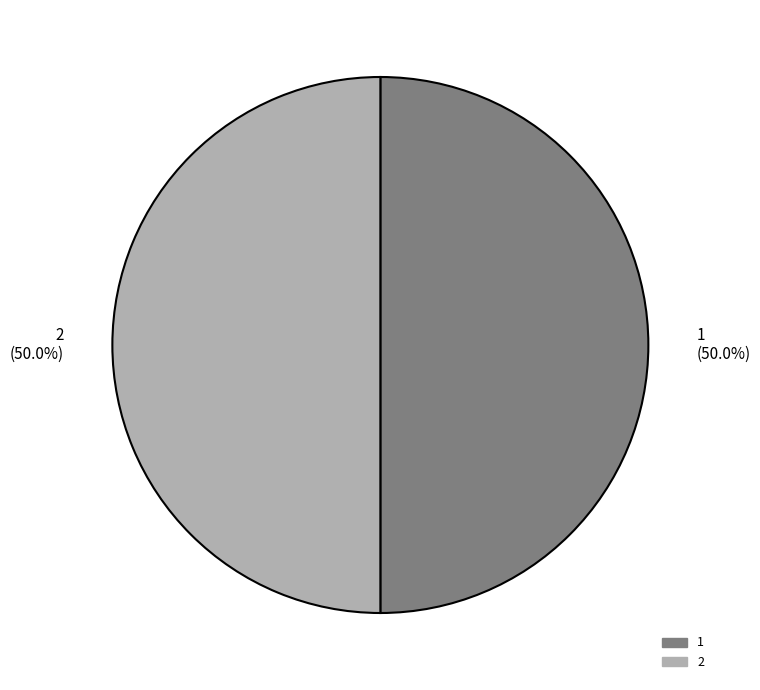

To the nearest percent, what percentage of the pie is 2?

50%